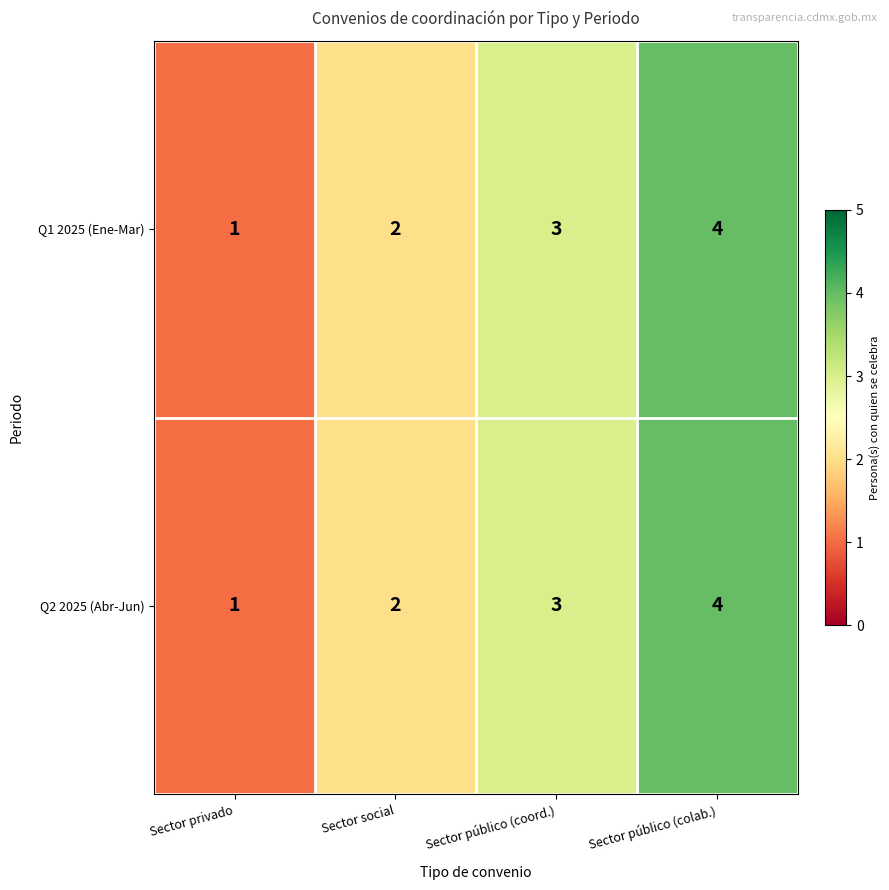

Where is Q2 2025 (Abr-Jun) nearest to the value 2?

Sector social